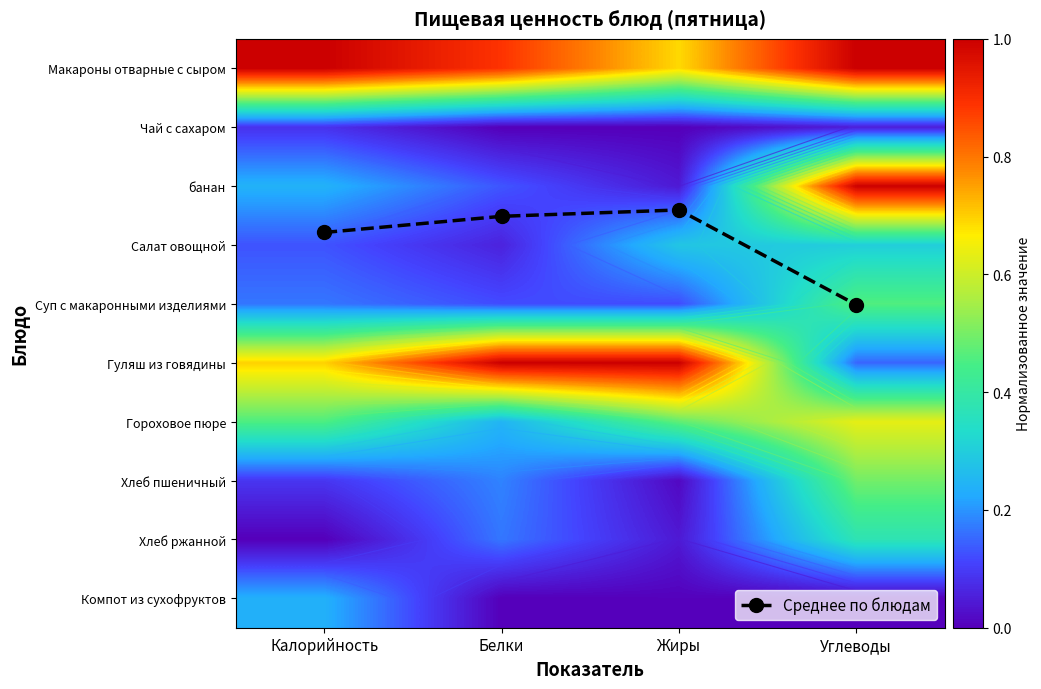

What is the difference between the Среднее по блюдам values at Углеводы and Белки?

1.5